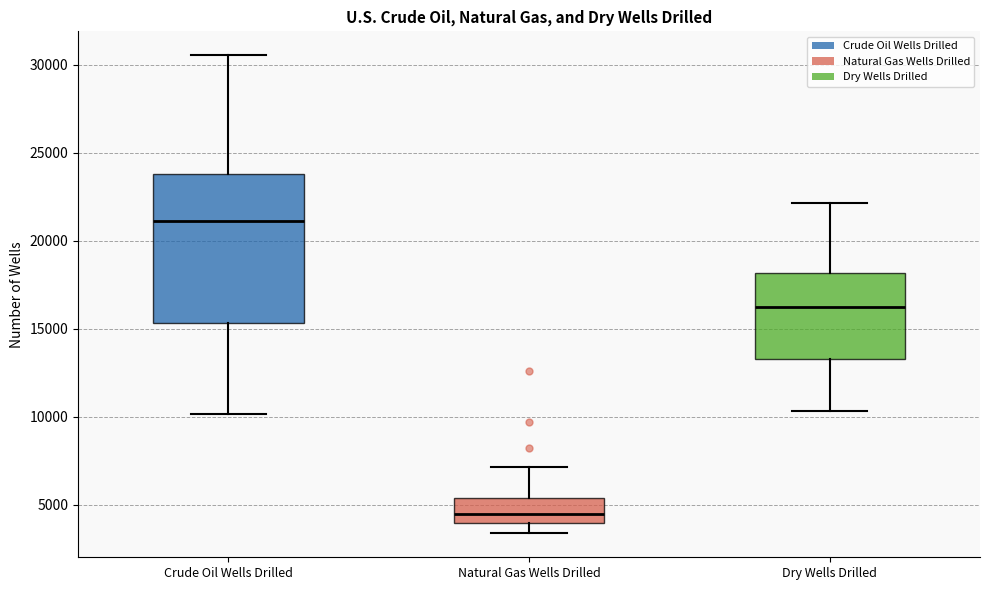

Which box is the tallest, from its lower edge to its upper edge?

Crude Oil Wells Drilled